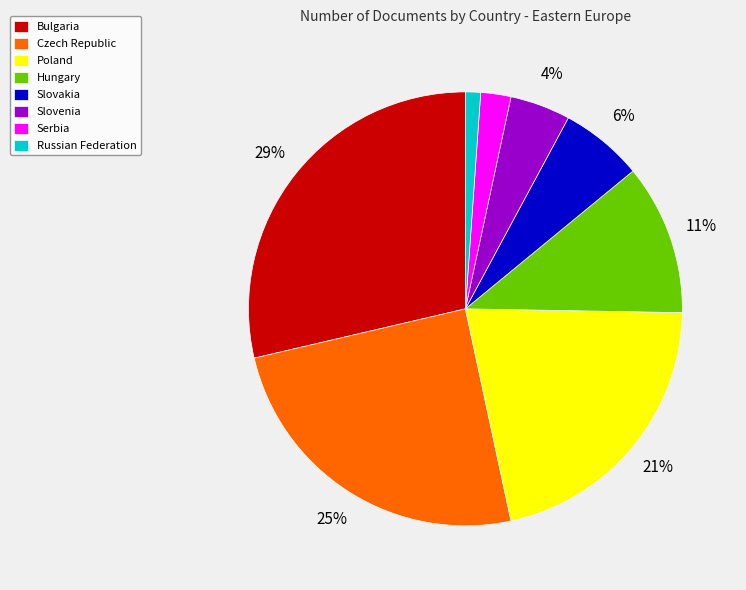

Which category has the biggest portion of the pie?

Bulgaria